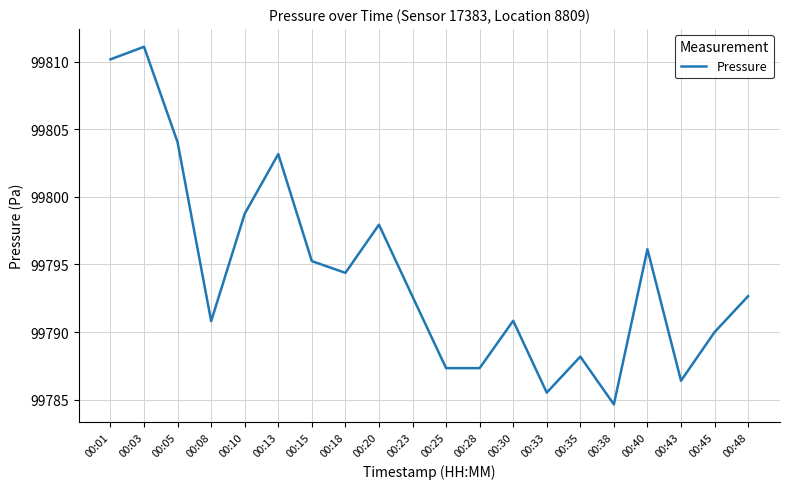

What is the greatest value displayed?

99811.1